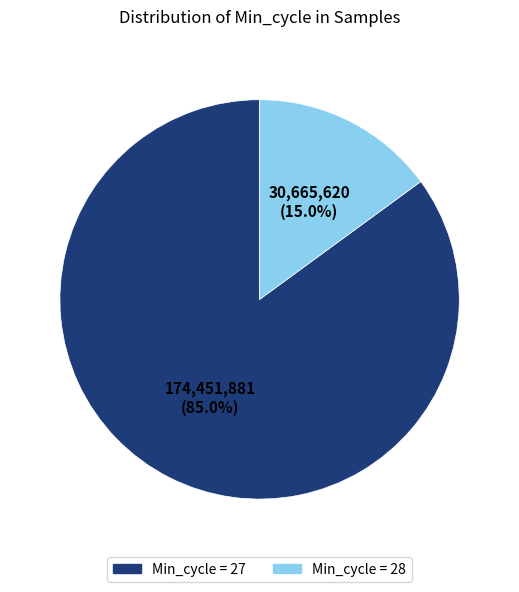

Is there any slice that represents more than half of the pie?

Yes